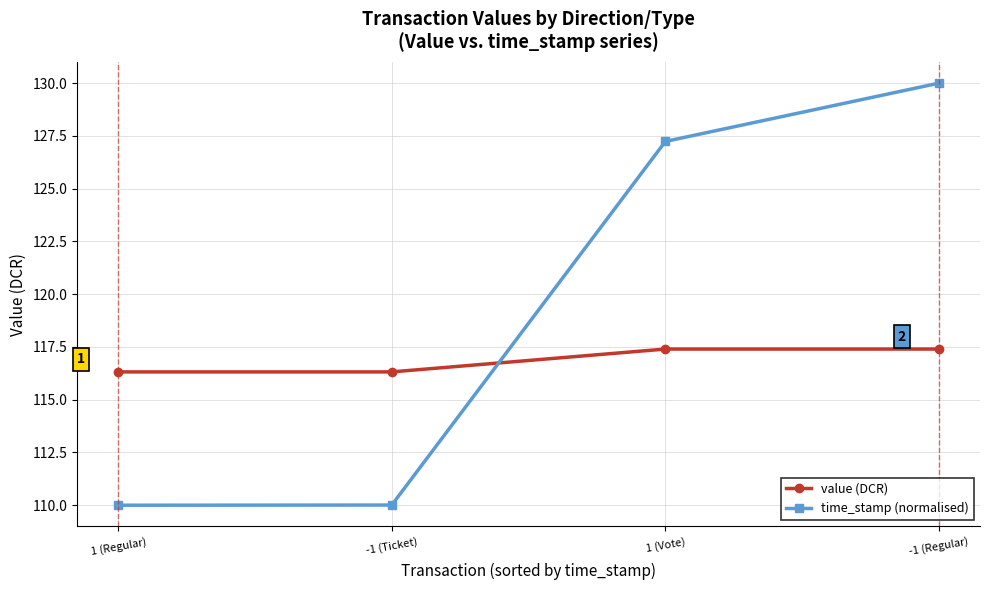

True or false: value (DCR) has more than 2 interior local peaks.

False